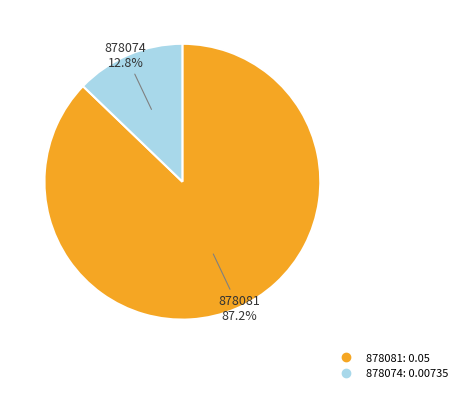

What percentage is the 878081 slice, to the nearest percent?

87%